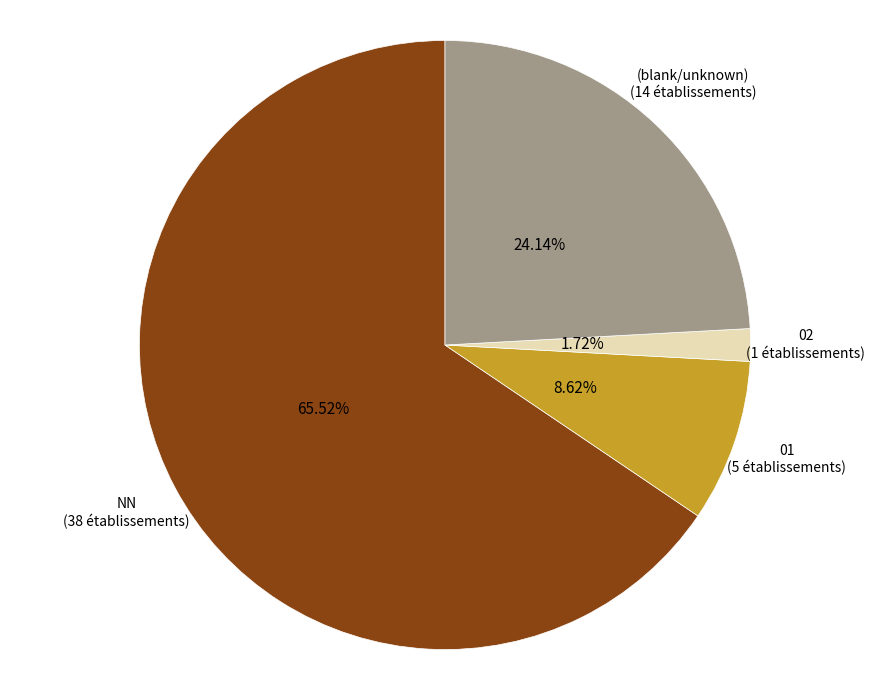

Does any single category account for the majority?

Yes